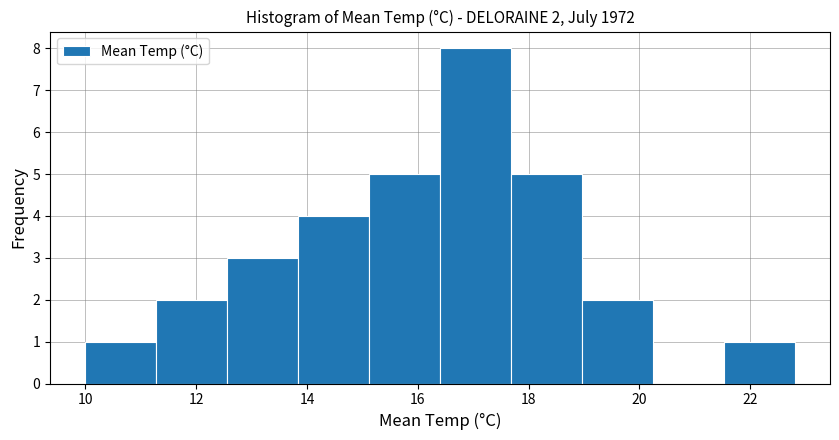

Over which range of the x-axis is the bar tallest?

16.40 to 17.68